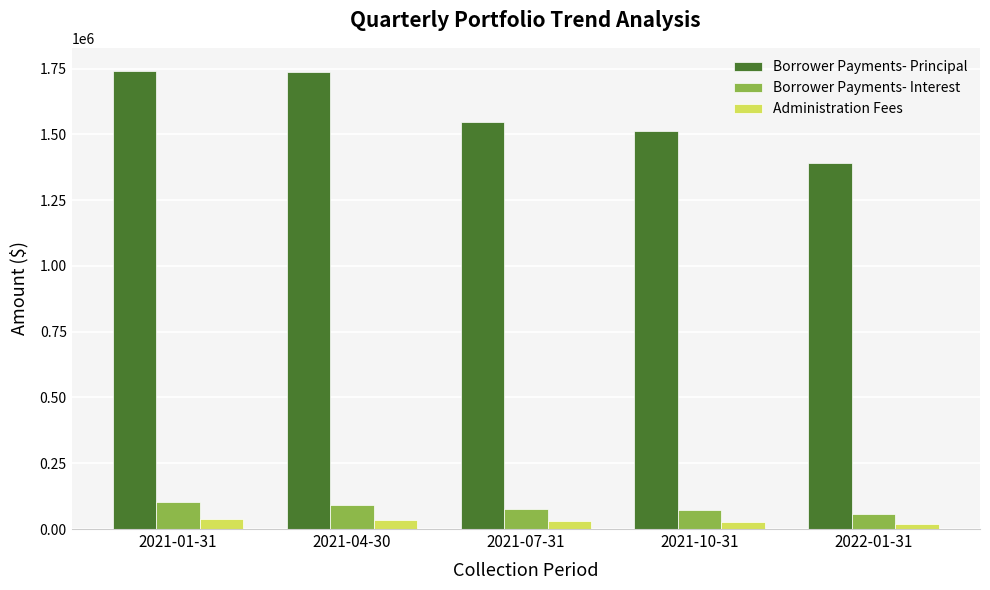

What position from the right is 2022-01-31?

1